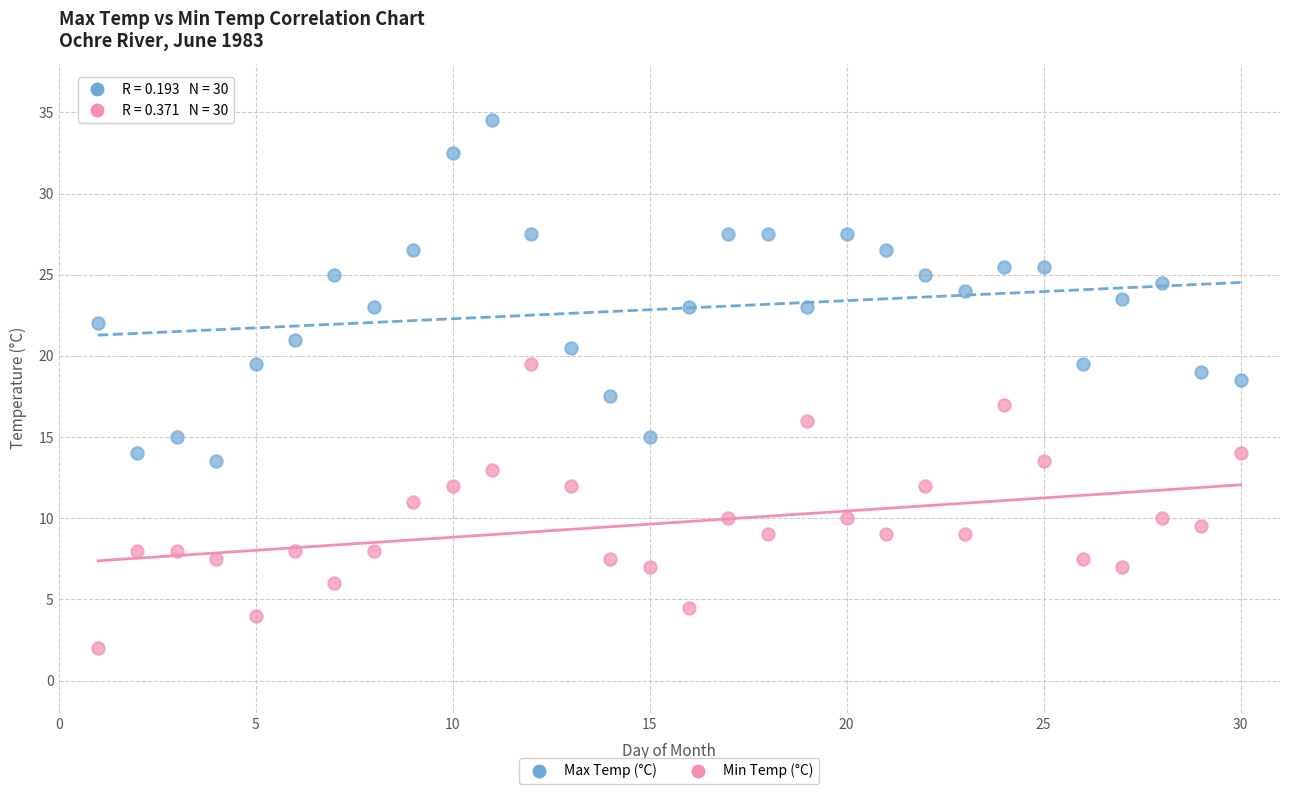

Across all data points, what is the range of Y values (max minus min)?

32.5